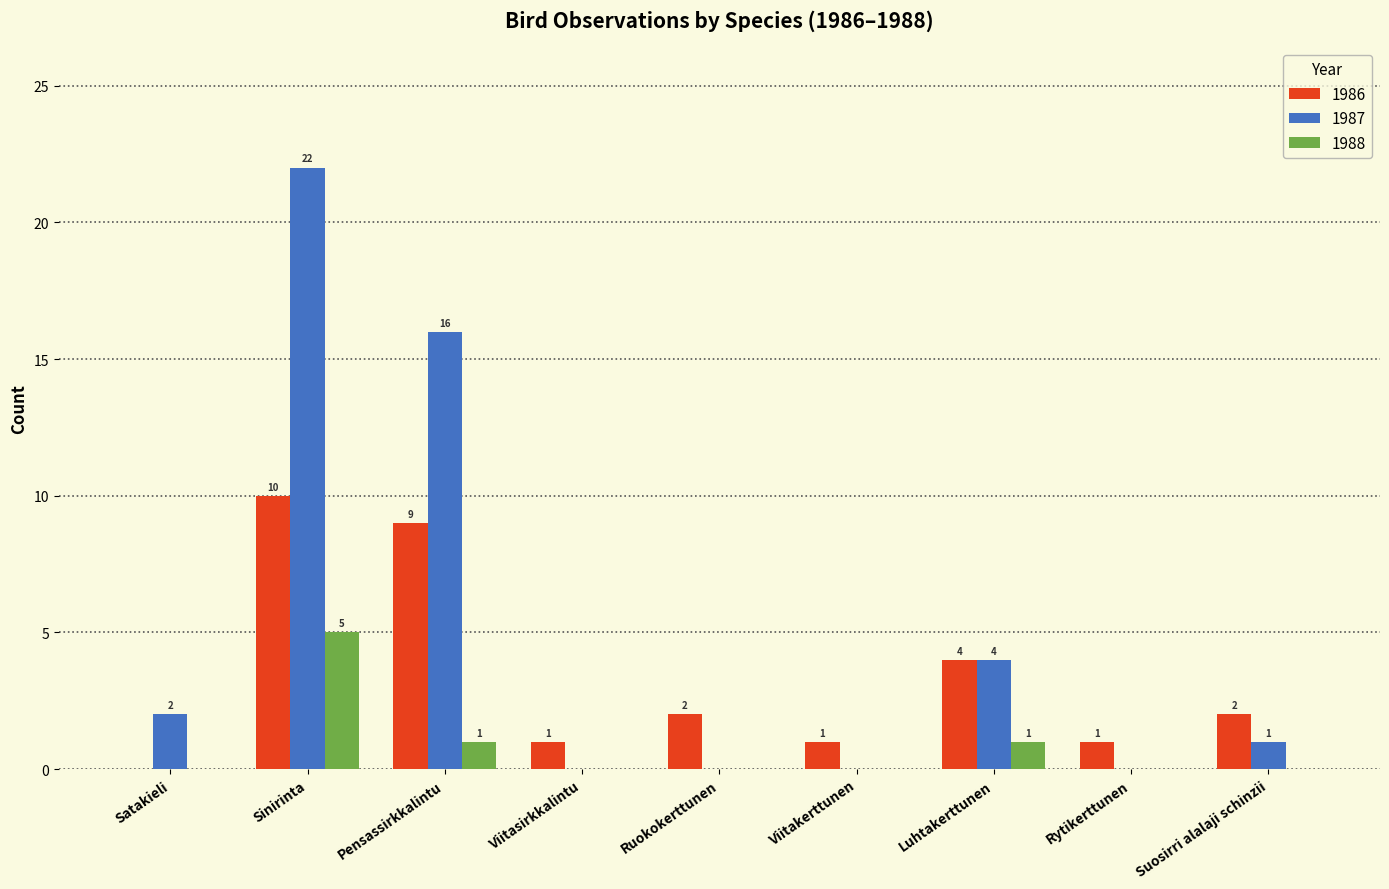

How many positive values does the 1987 series have?

5